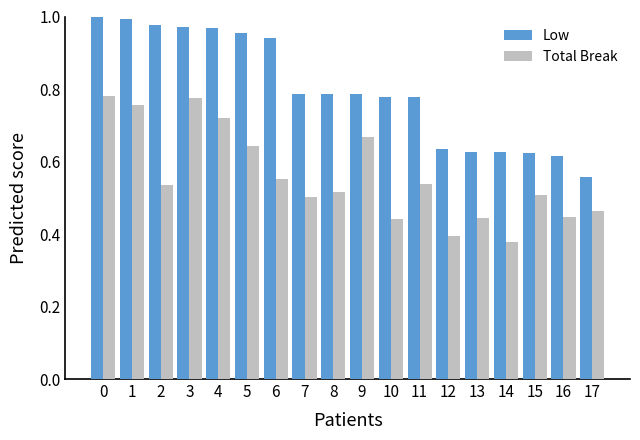

What are all the series names shown in the legend?

Low, Total Break